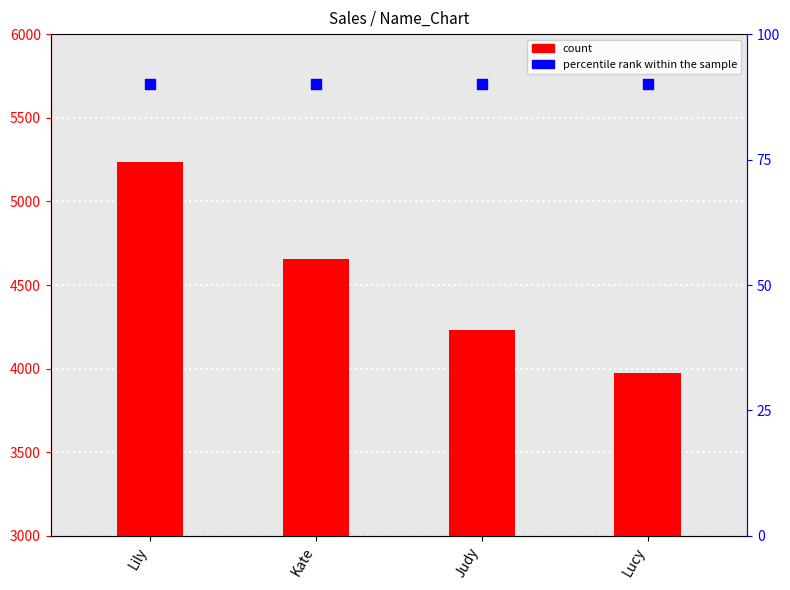

Which series reaches the maximum Y coordinate?

count